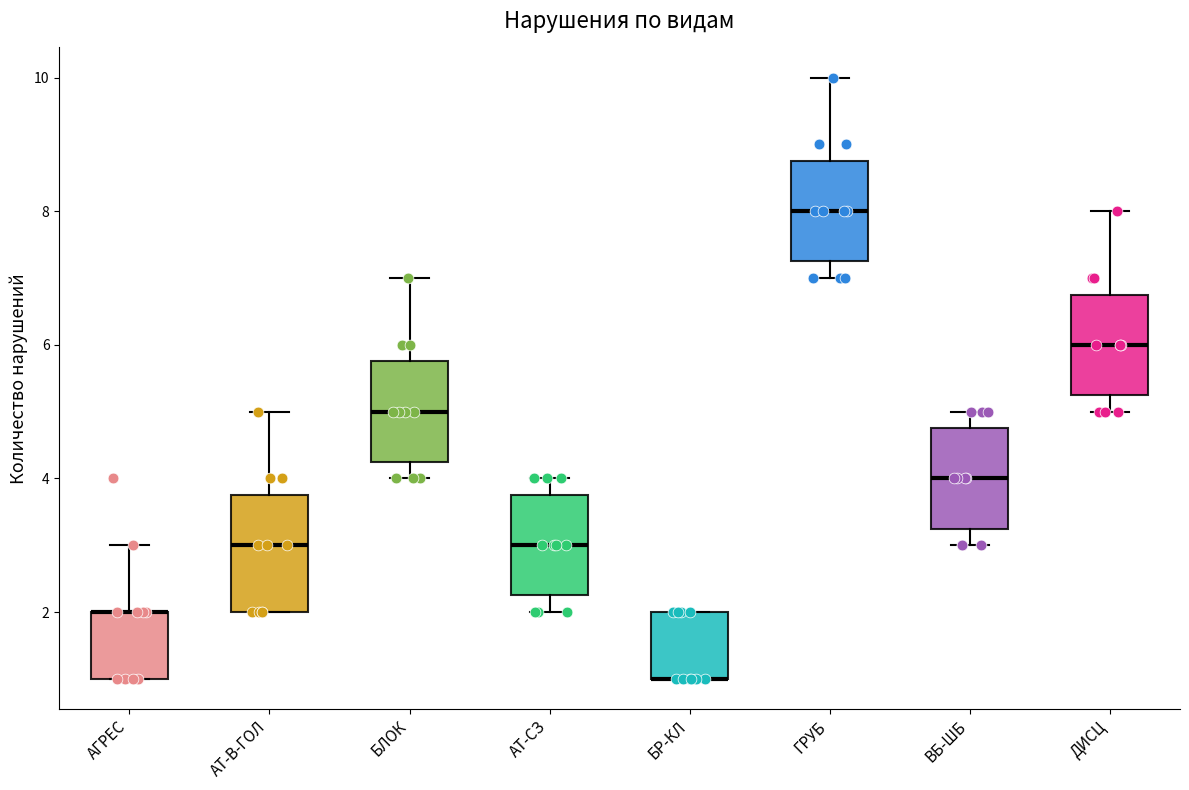

Comparing the boxes themselves (not the whiskers), which one is the tallest?

АТ-В-ГОЛ